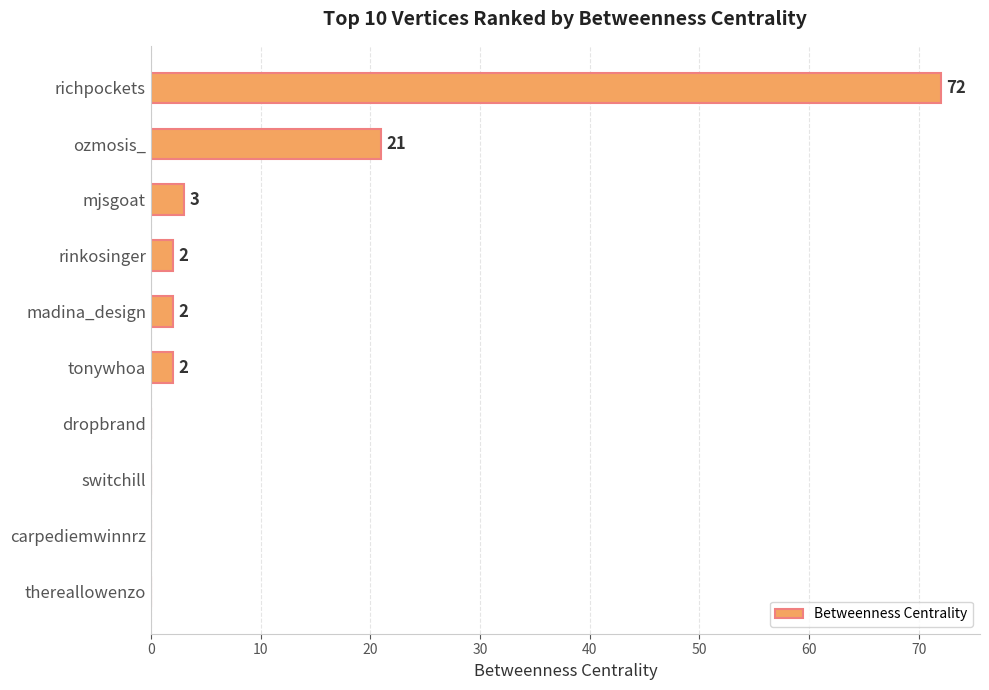

Is it true that the value at thereallowenzo is -46?

False